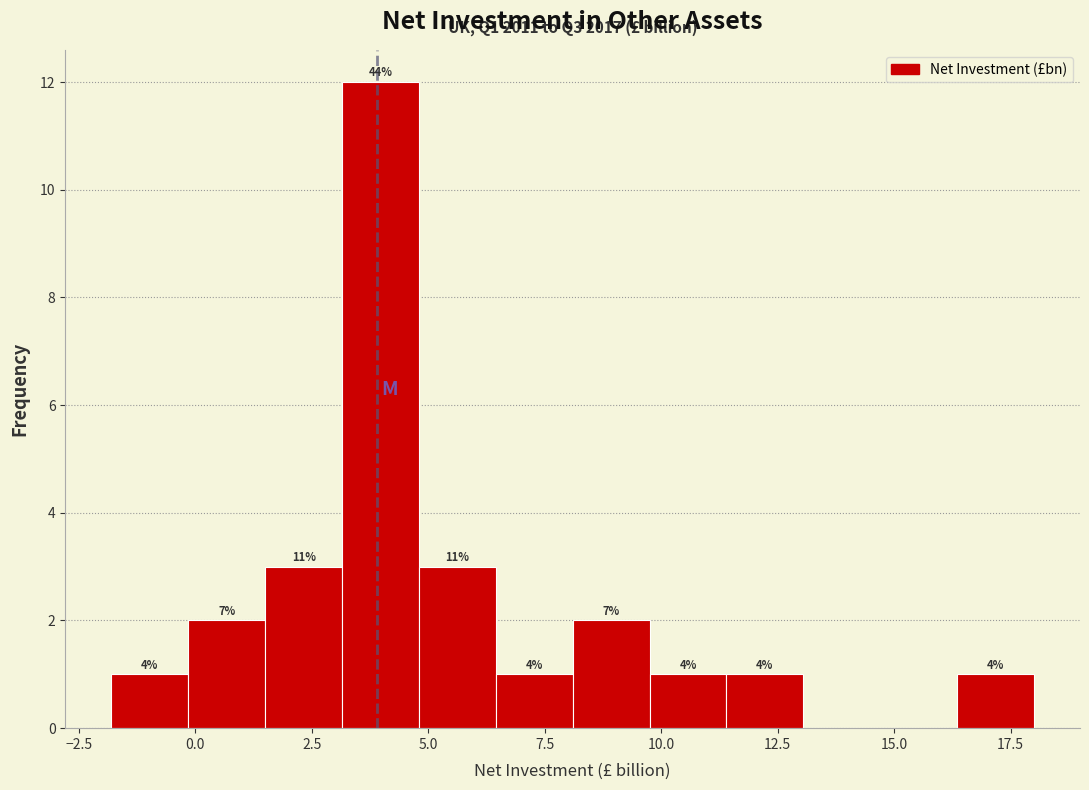

Around what value on the x-axis is the tallest bar? Give the approximate position of its centre, as read against the axis.

4.0